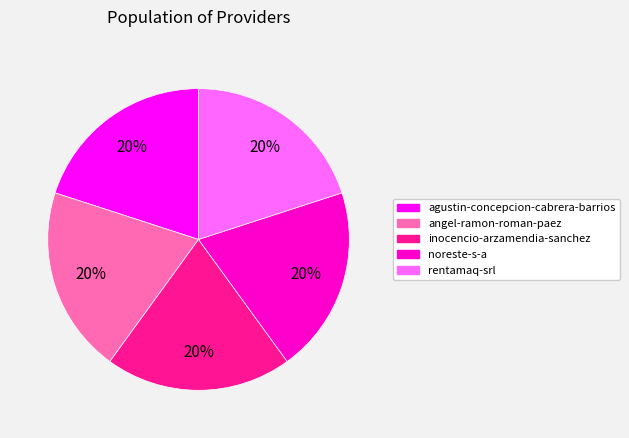

What percentage is the agustin-concepcion-cabrera-barrios slice, to the nearest percent?

20%